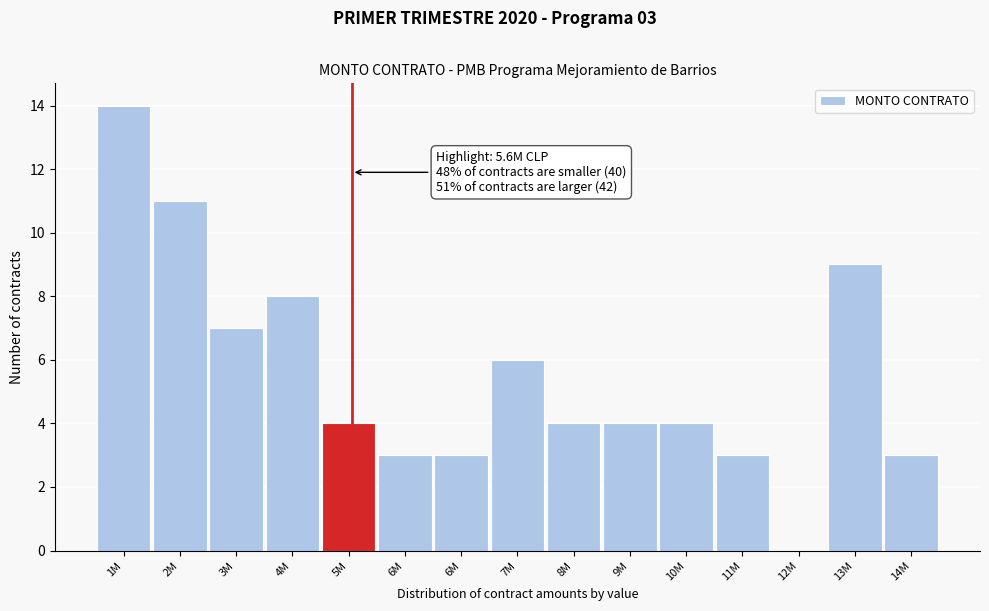

Count the number of categories in the chart.

15